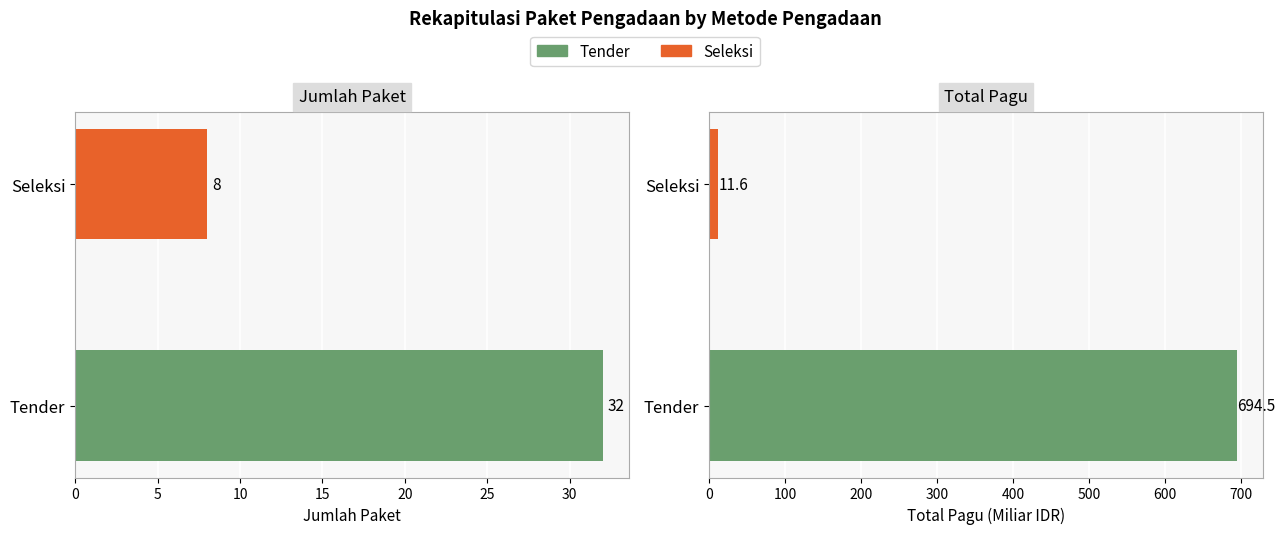

How many data points in Jumlah Paket are less than 32?

1